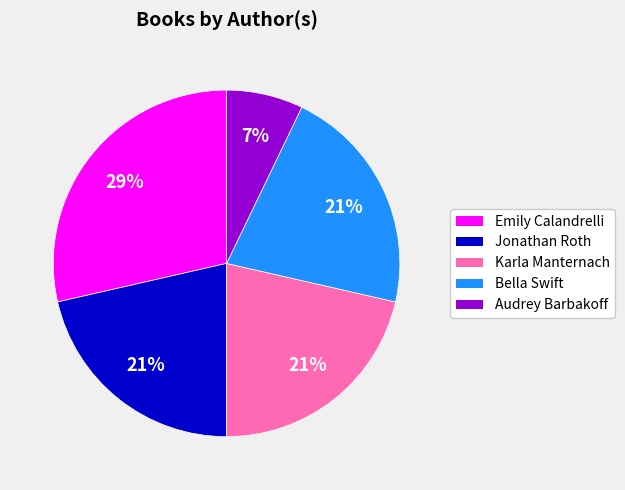

How many slices are in this pie chart?

5